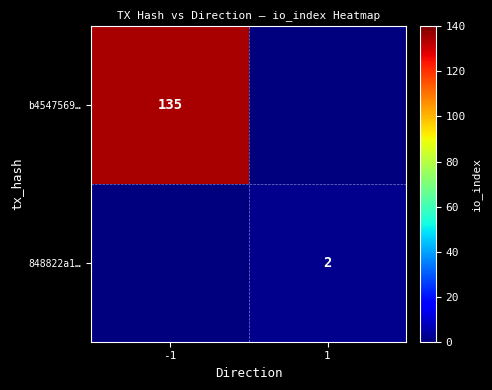

The value of b4547569… at -1 is 199. True or false?

False